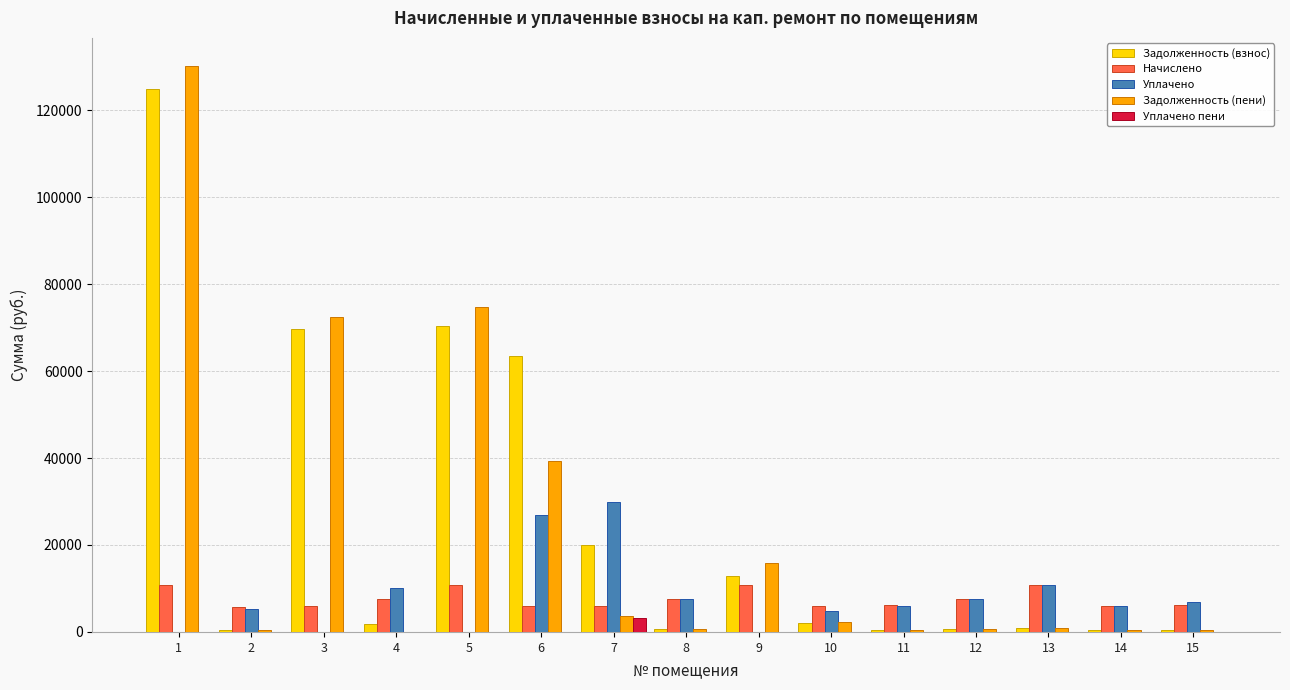

What is the total value across all series at 9?

39349.6